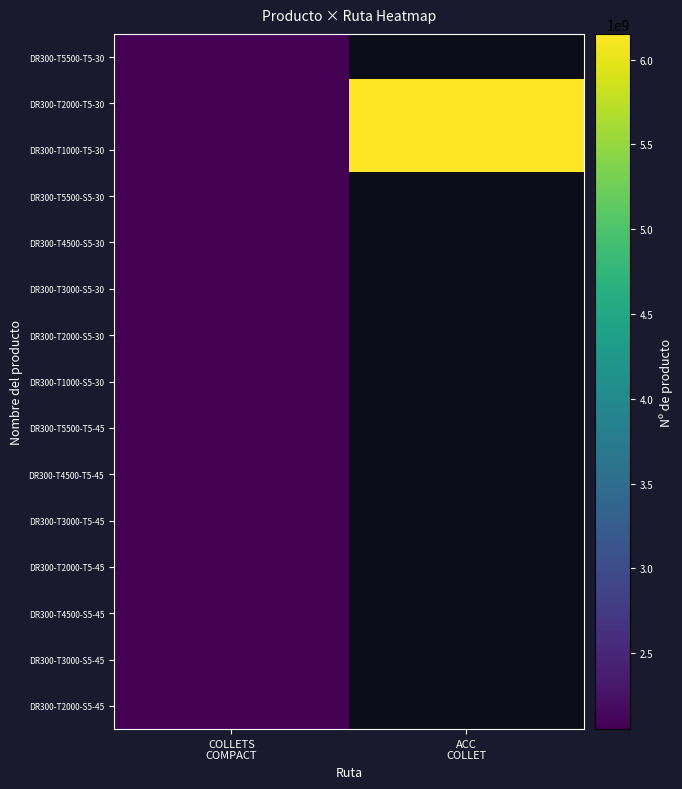

Is it true that DR300-T3000-S5-30 equals 1357642140.0 at COLLETS COMPACT?

False